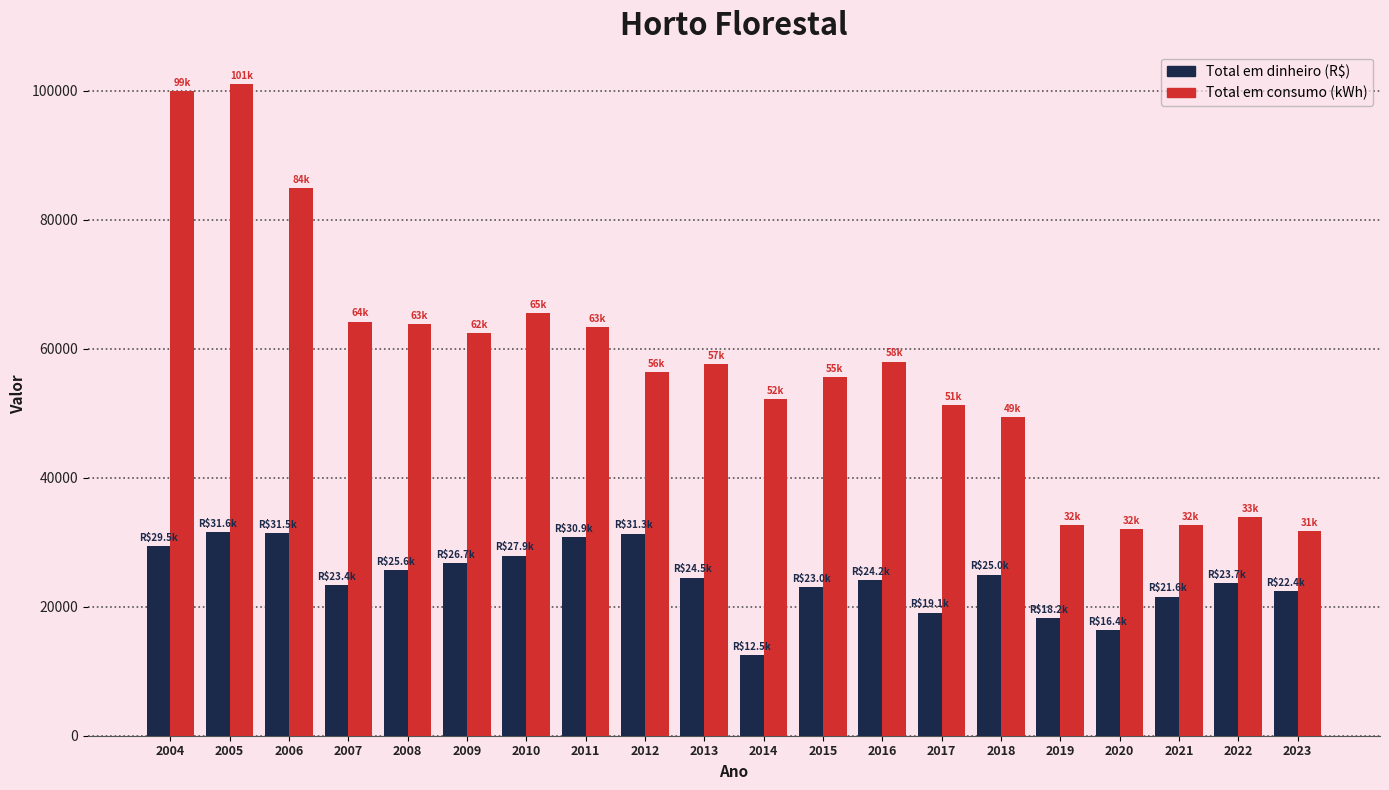

Are the bars horizontal?

No